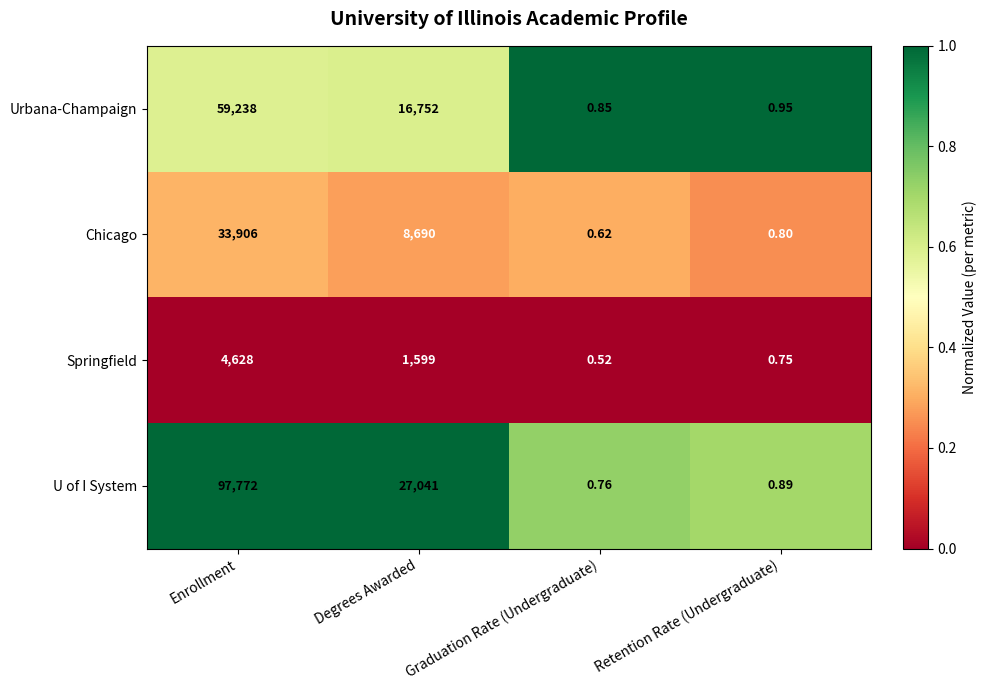

Which series changed the most between Degrees Awarded and Retention Rate (Undergraduate)?

U of I System